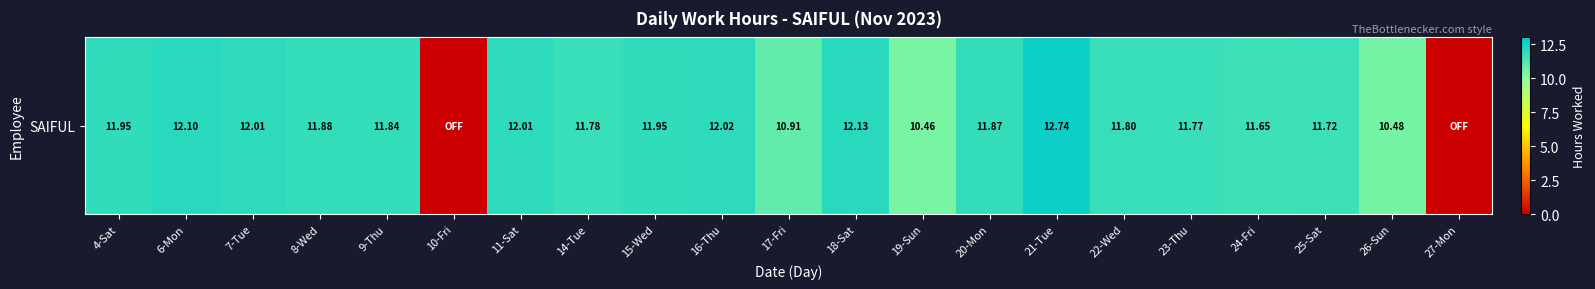

True or false: the data shows 12.1 at 18-Sat.

True